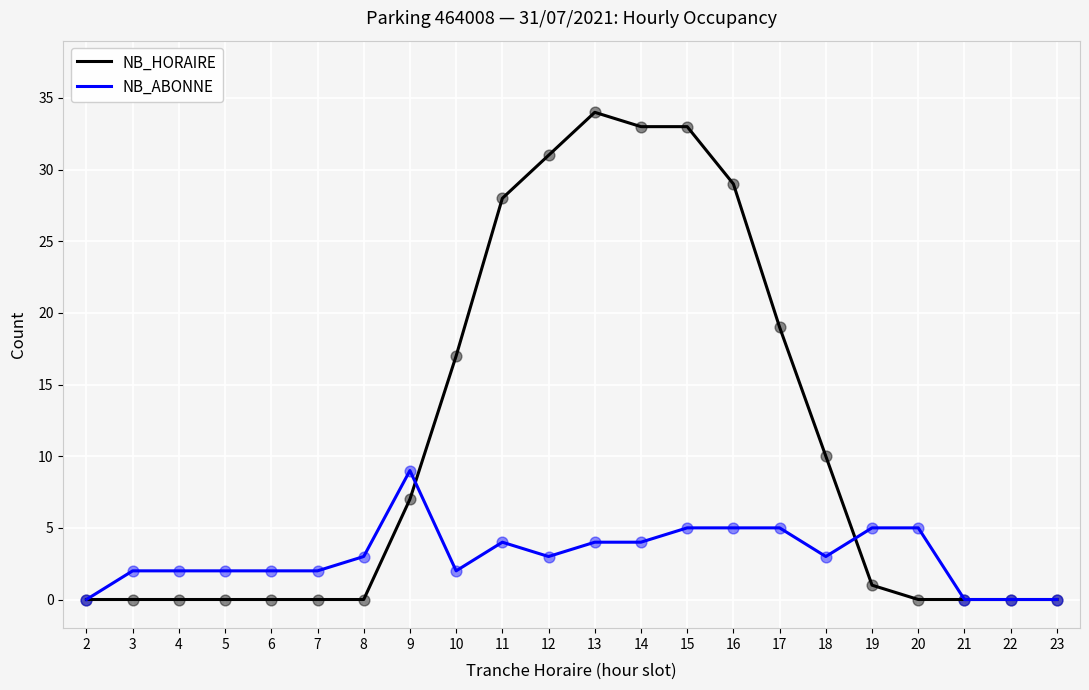

What are all the series names shown in the legend?

NB_HORAIRE, NB_ABONNE